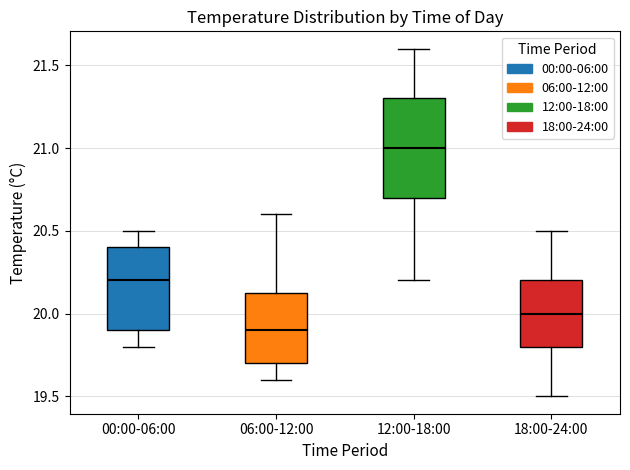

Reading left to right, transcribe this box plot: for each box, give where its median line is, the range the box spans, and where its two whiskers end, as read against the y-axis. The values are not printed on the chart, so give them approximately, as read against the axis.

00:00-06:00: median 20.20, box 19.90 to 20.40, whiskers 19.80 to 20.50
06:00-12:00: median 19.90, box 19.70 to 20.15, whiskers 19.60 to 20.60
12:00-18:00: median 21.00, box 20.70 to 21.30, whiskers 20.20 to 21.60
18:00-24:00: median 20.00, box 19.80 to 20.20, whiskers 19.50 to 20.50